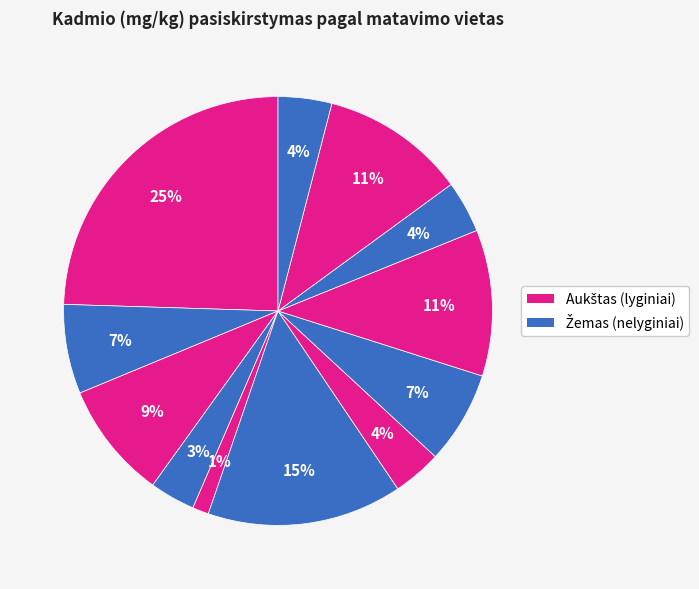

How many segments does this pie chart have?

12